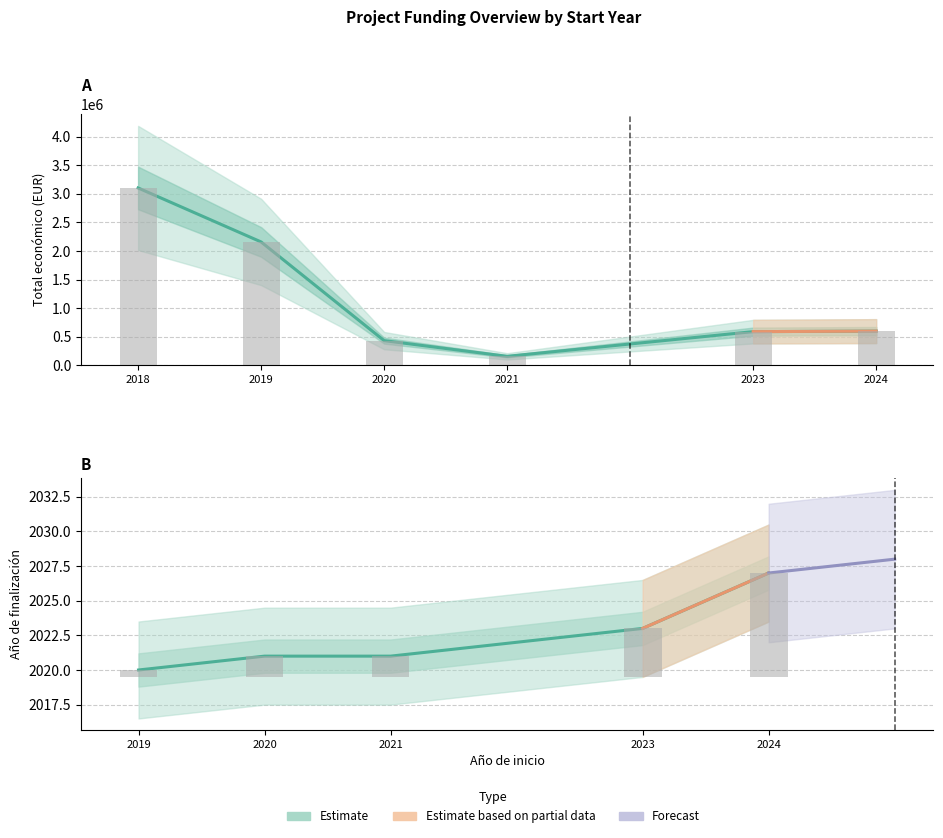

Between 2019 and 2021, which series saw the biggest shift?

Total económico